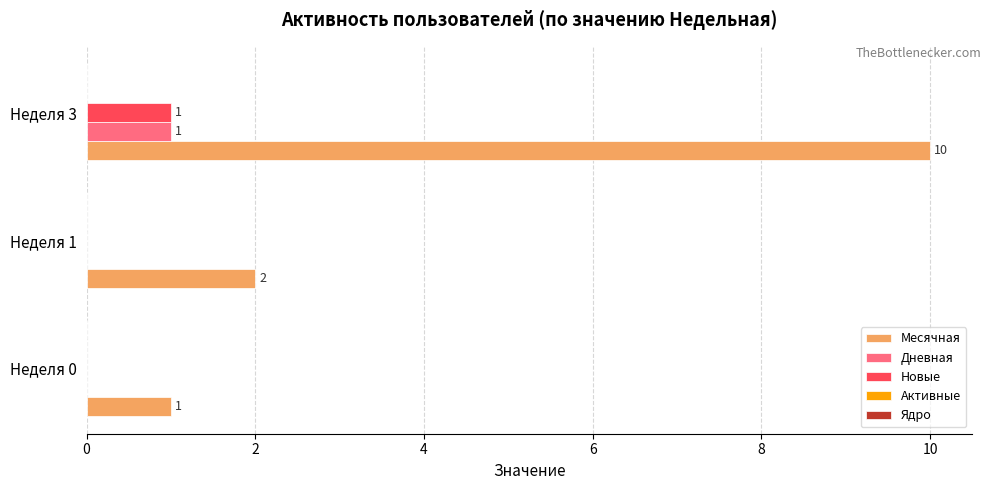

Between Неделя 1 and Неделя 3, which series saw the biggest shift?

Месячная